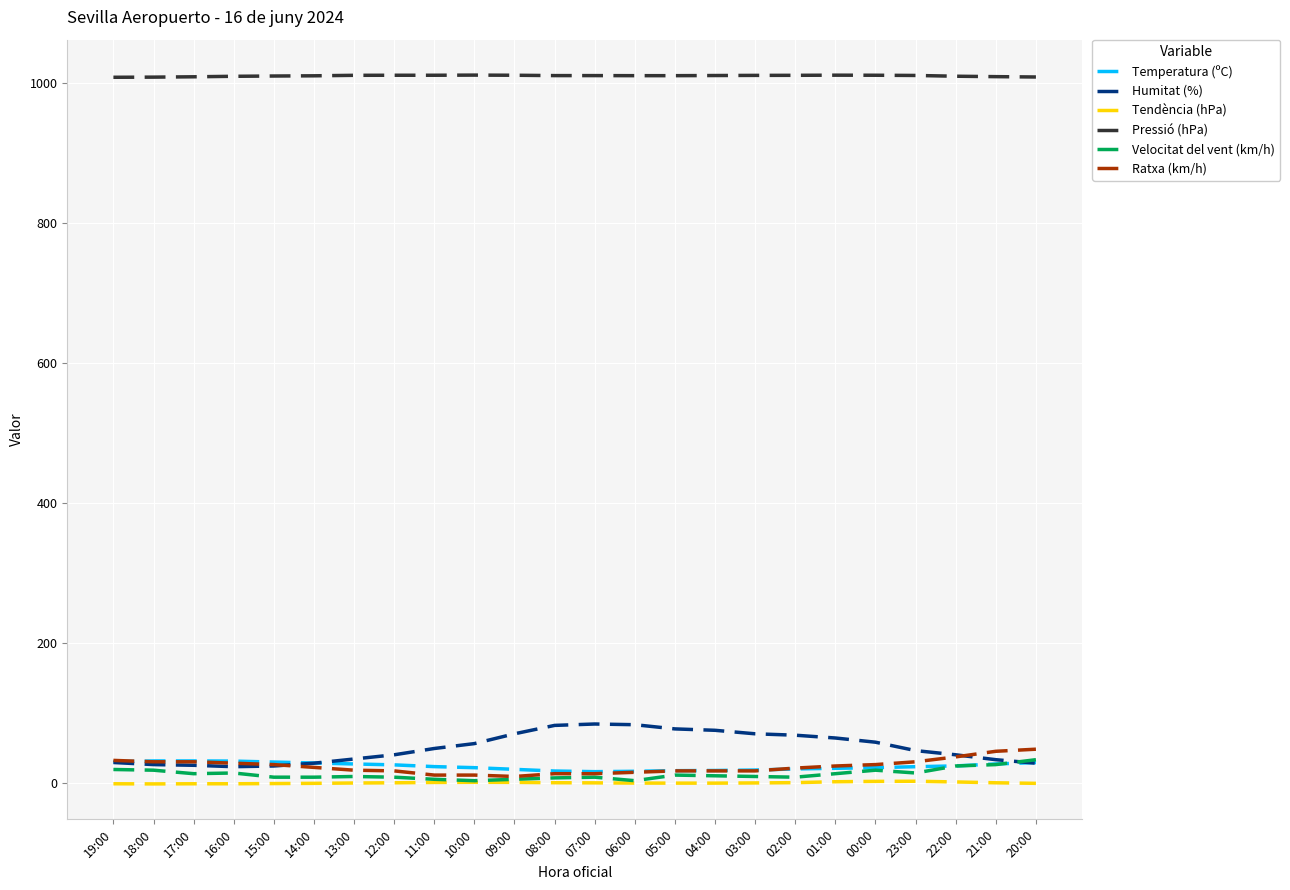

The Tendència (hPa) series shows -1.4 at 17:00. True or false?

True